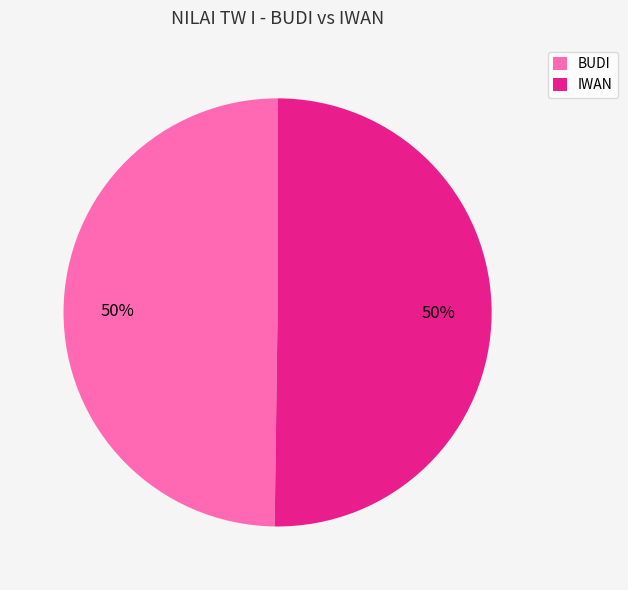

Is the sum of BUDI and IWAN greater than half?

Yes